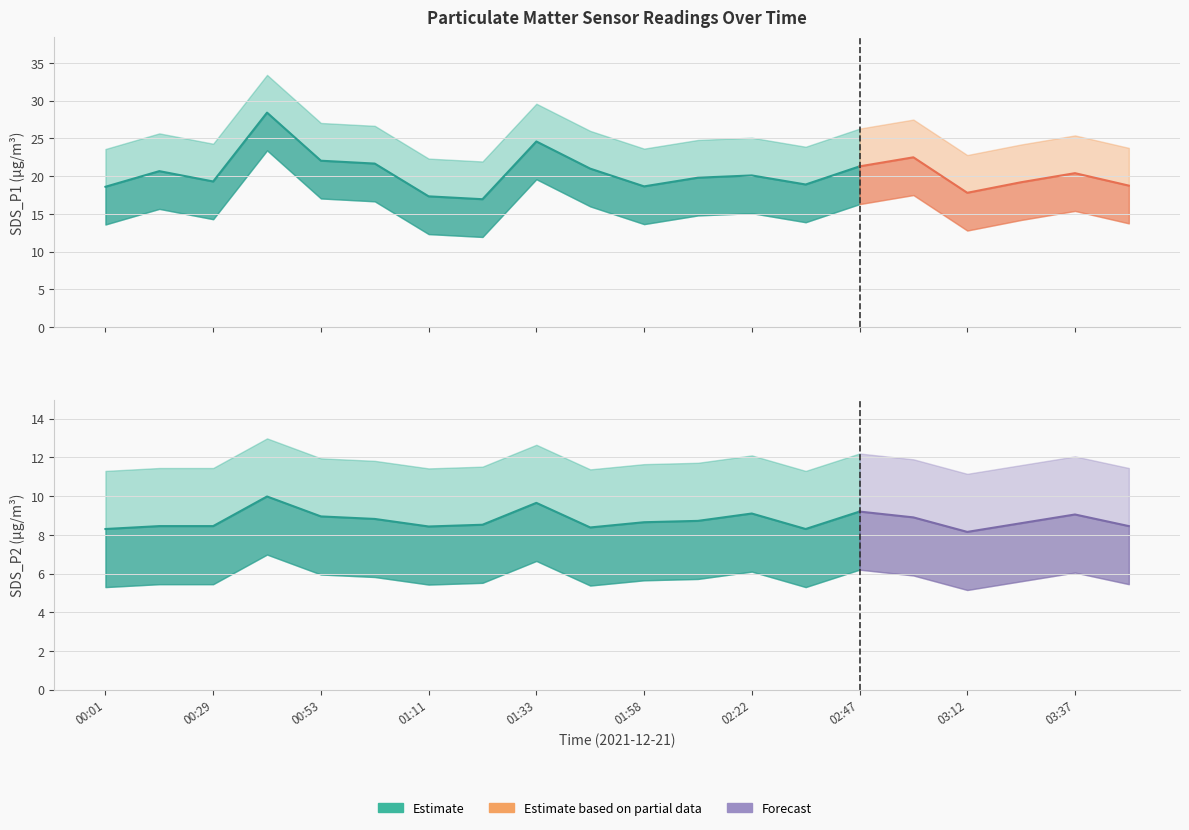

True or false: SDS_P2 and SDS_P1 cross at least once.

False